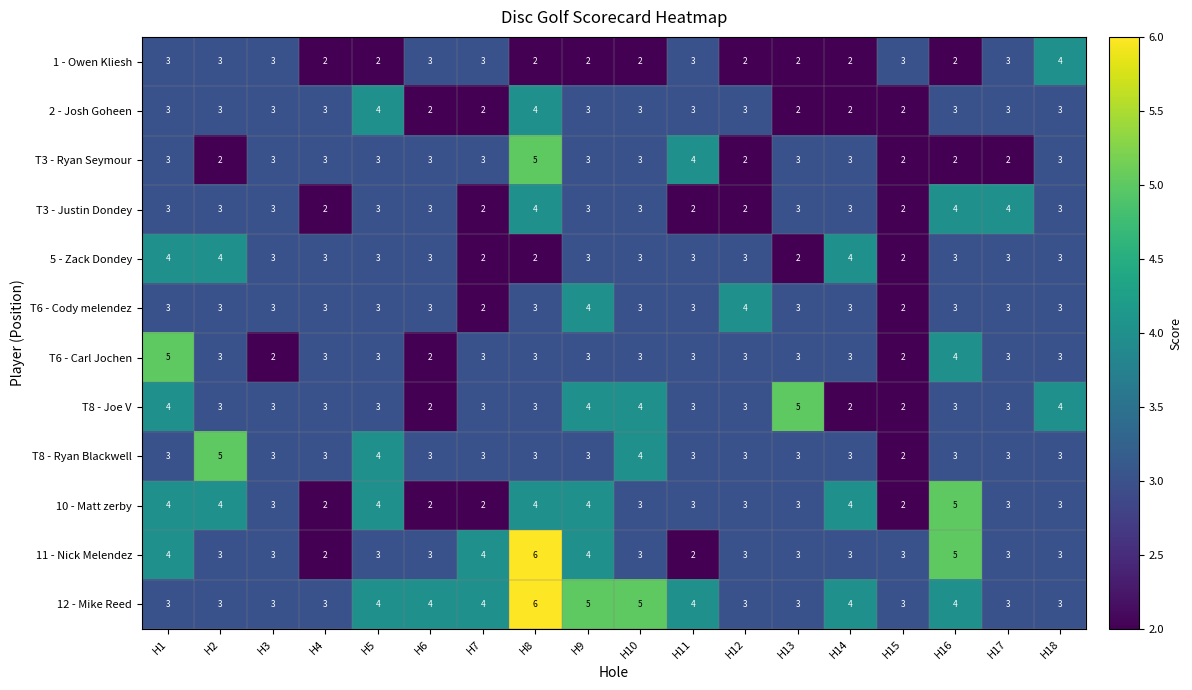

What is the minimum value shown in the chart?

2